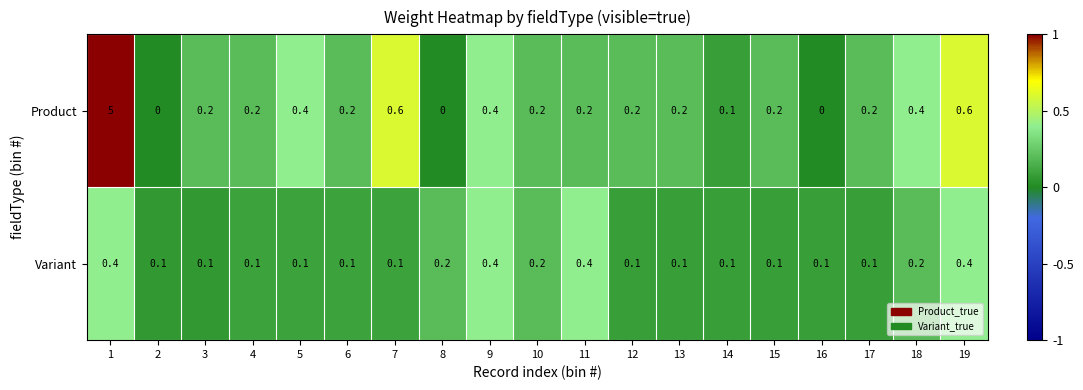

What is the highest value of the Variant series?

0.4